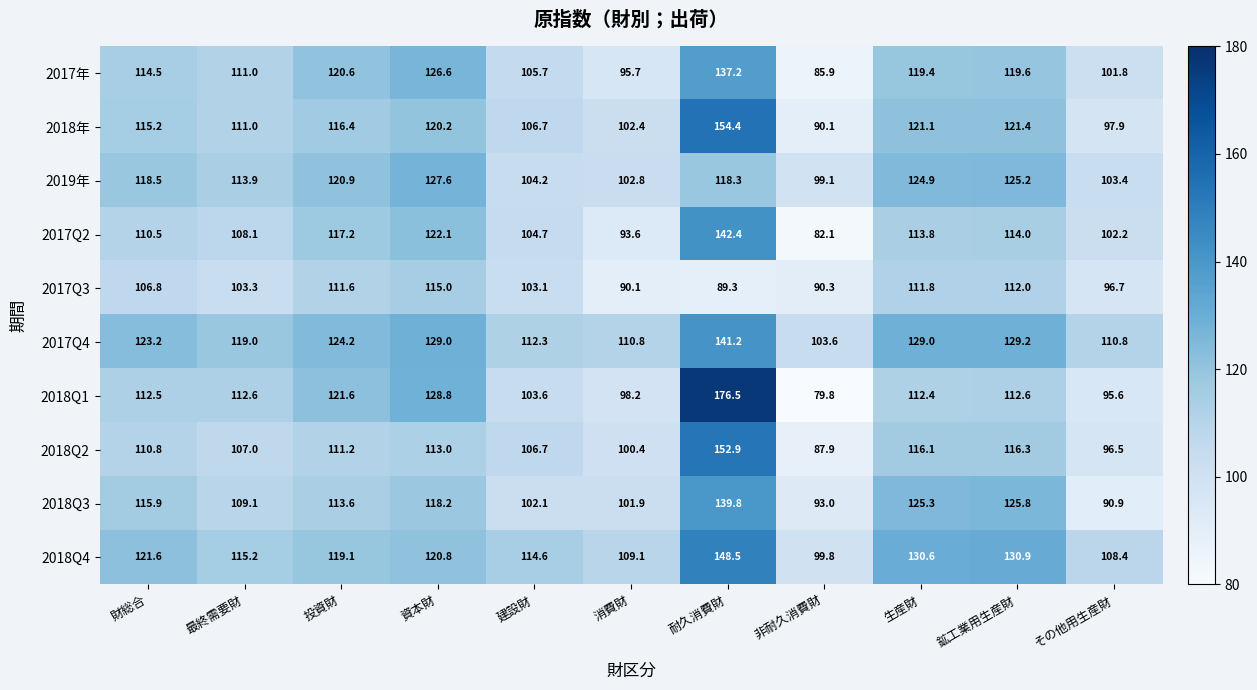

Is it true that 2018Q4 equals 130.6 at 生産財?

True